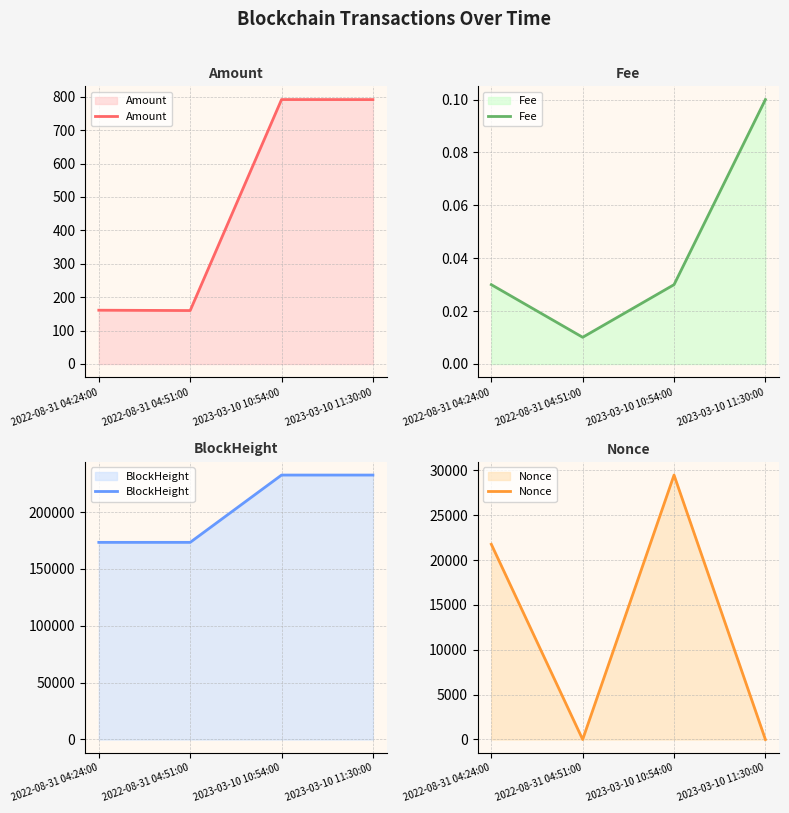

Reading left to right, transcribe all the data shown in this chart.

Amount: 2022-08-31 04:24:00=161.0	2022-08-31 04:51:00=160.0	2023-03-10 10:54:00=791.6	2023-03-10 11:30:00=791.5
Fee: 2022-08-31 04:24:00=0.0	2022-08-31 04:51:00=0.0	2023-03-10 10:54:00=0.0	2023-03-10 11:30:00=0.1
BlockHeight: 2022-08-31 04:24:00=173312.0	2022-08-31 04:51:00=173318.0	2023-03-10 10:54:00=232484.0	2023-03-10 11:30:00=232493.0
Nonce: 2022-08-31 04:24:00=21752.0	2022-08-31 04:51:00=0.0	2023-03-10 10:54:00=29467.0	2023-03-10 11:30:00=1.0